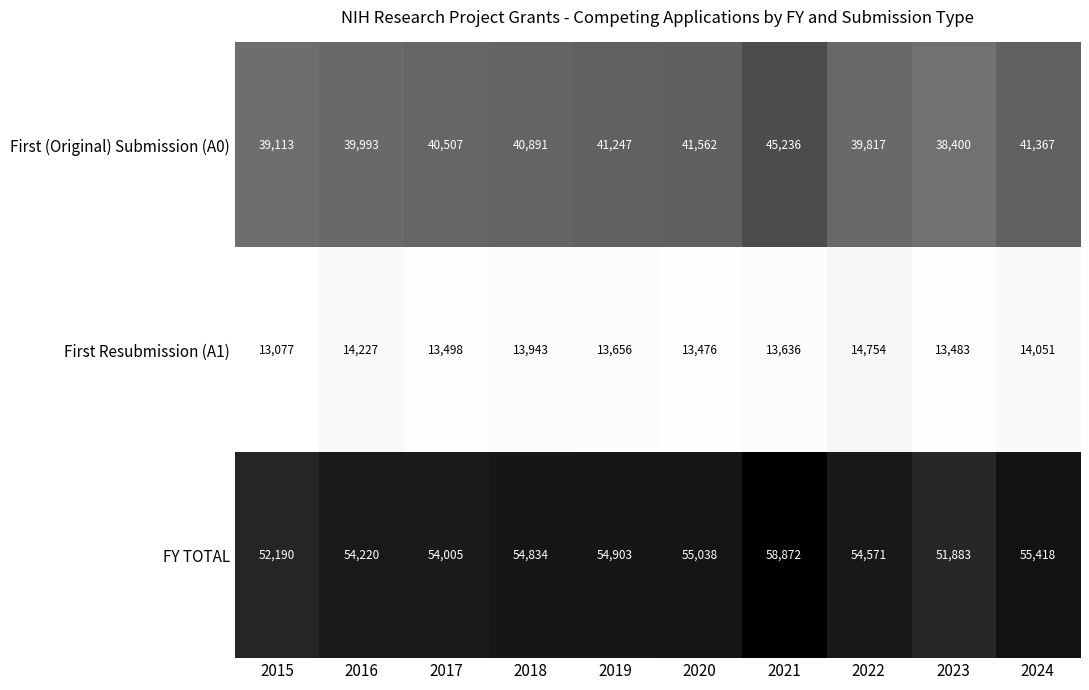

How many series are shown in this chart?

3